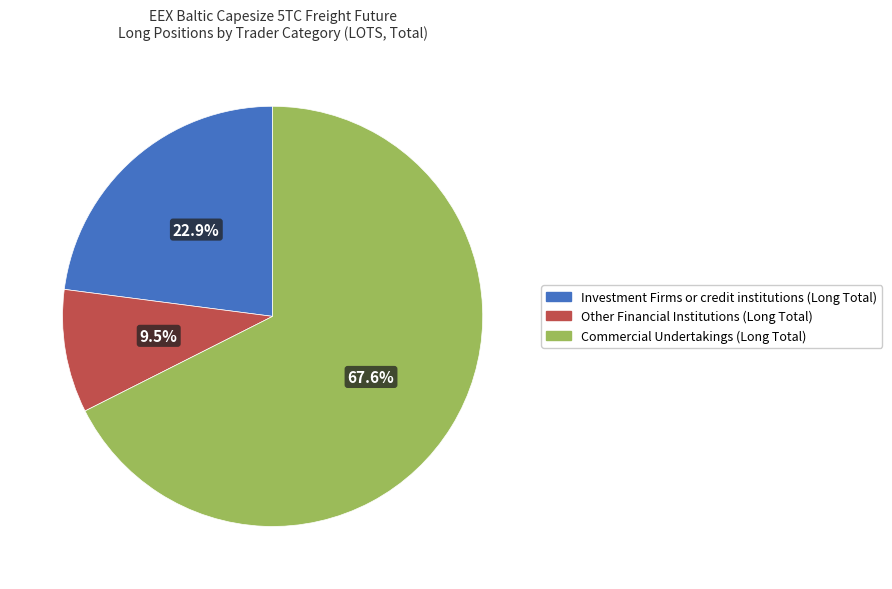

Approximately how many times larger is the value at Other Financial Institutions compared to Commercial Undertakings?

0.1